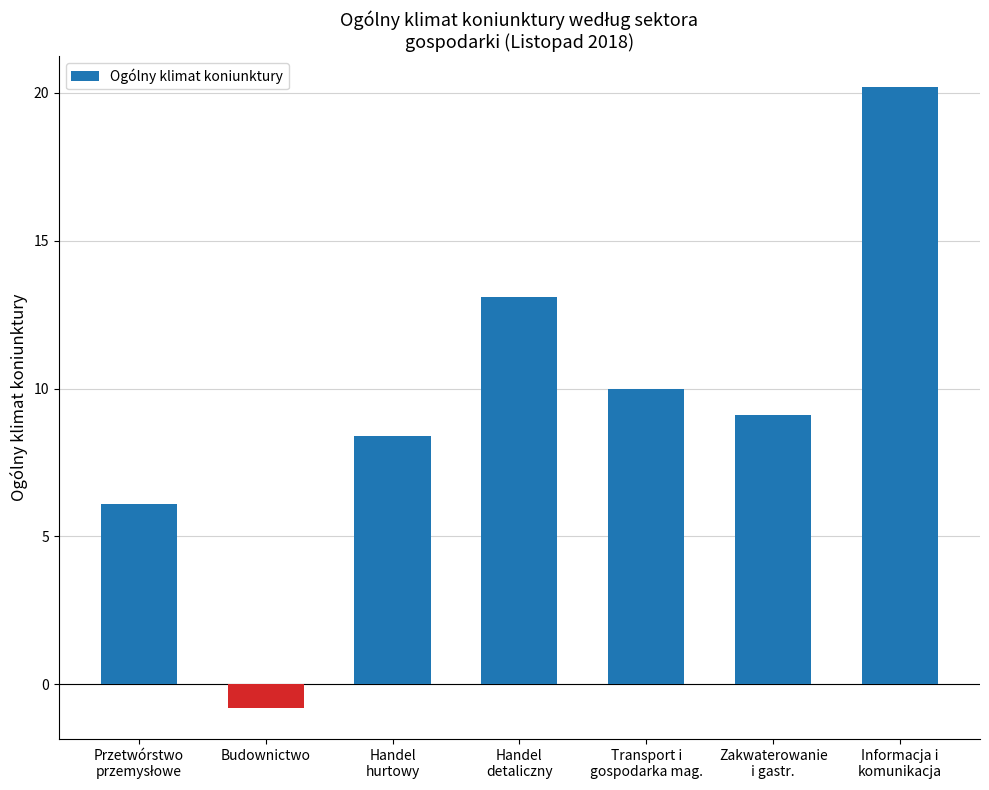

What is the average value?

9.4